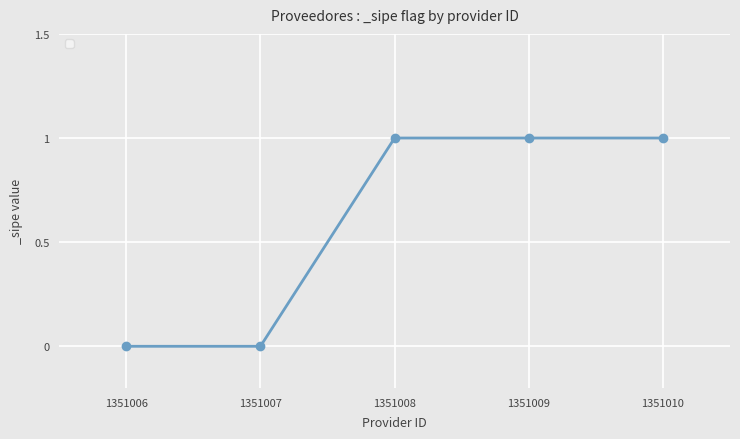

How many categories are shown in the chart?

5